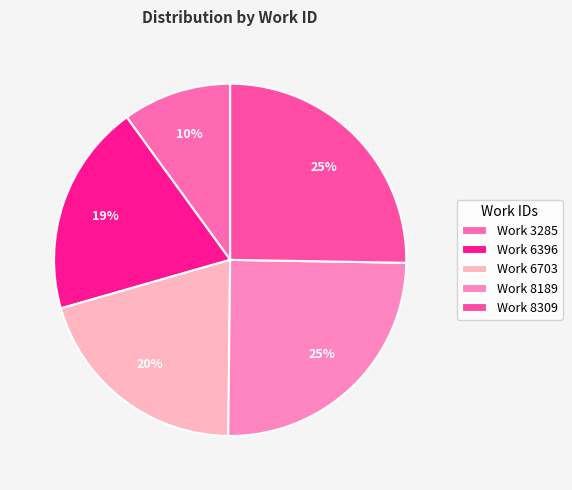

What is the smallest slice in the pie chart?

Work 3285